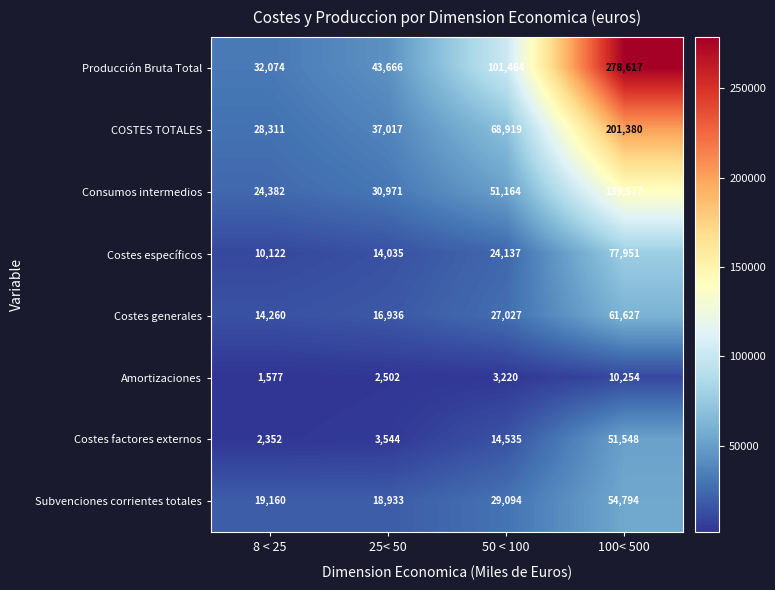

Rank the series by their maximum value, from highest to lowest.

Producción Bruta Total, COSTES TOTALES, Consumos intermedios, Costes específicos, Costes generales, Subvenciones corrientes totales, Costes factores externos, Amortizaciones